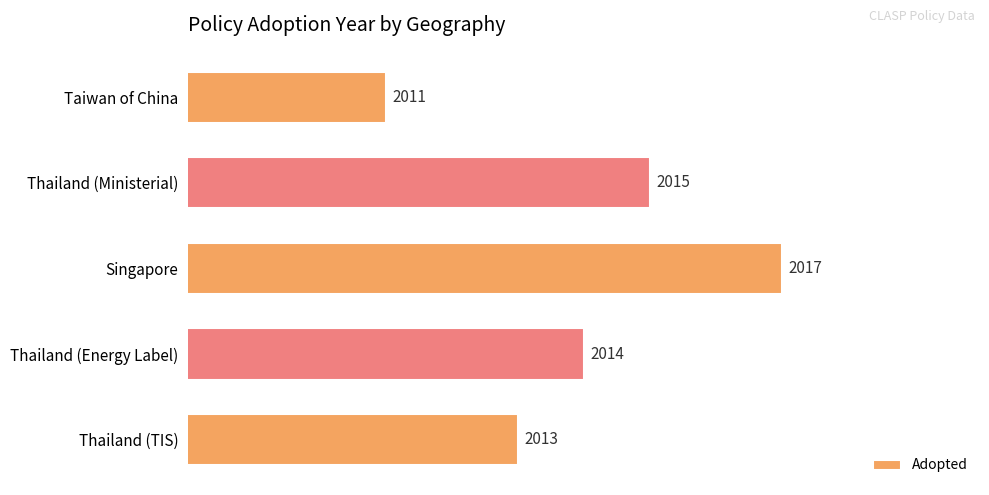

What is the label of the 1st bar from the top?

Taiwan of China